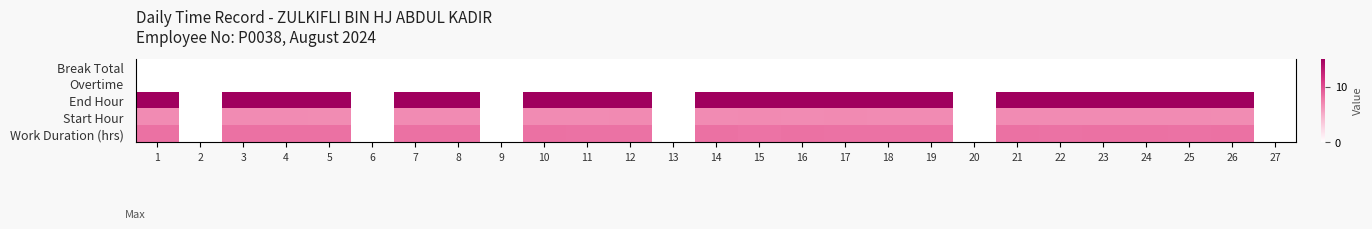

What is the greatest value displayed?

15.1